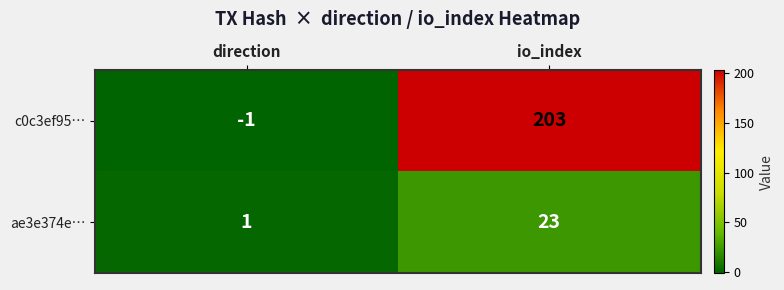

At which category does the chart reach its minimum across all series?

direction